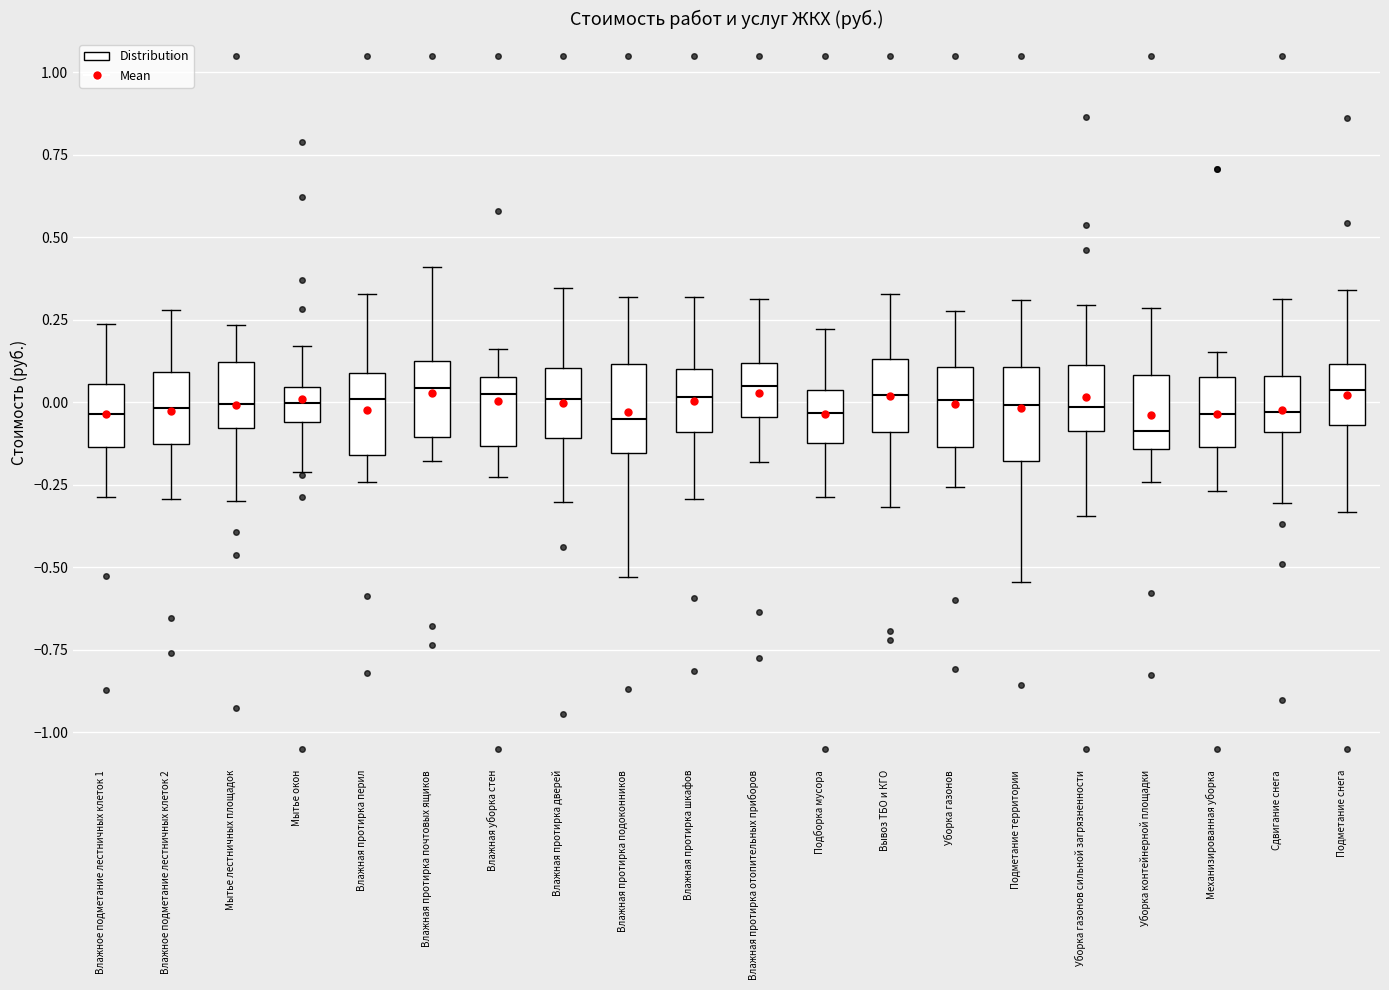

Where does the upper whisker of the box for Уборка газонов сильной загрязненности end on the y-axis? The values are not printed on the chart, so give them approximately, as read against the axis.

0.30